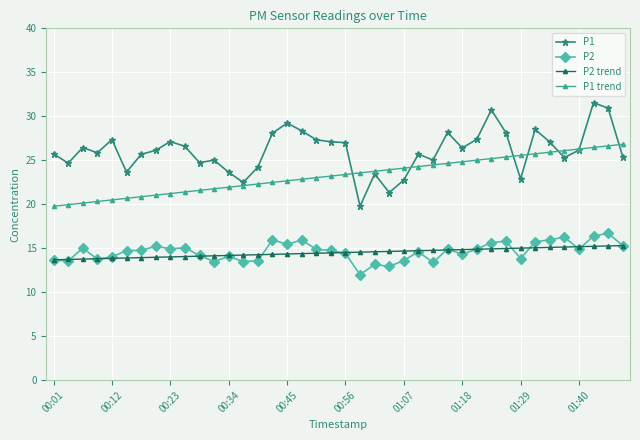

How many lines are shown in the chart?

4